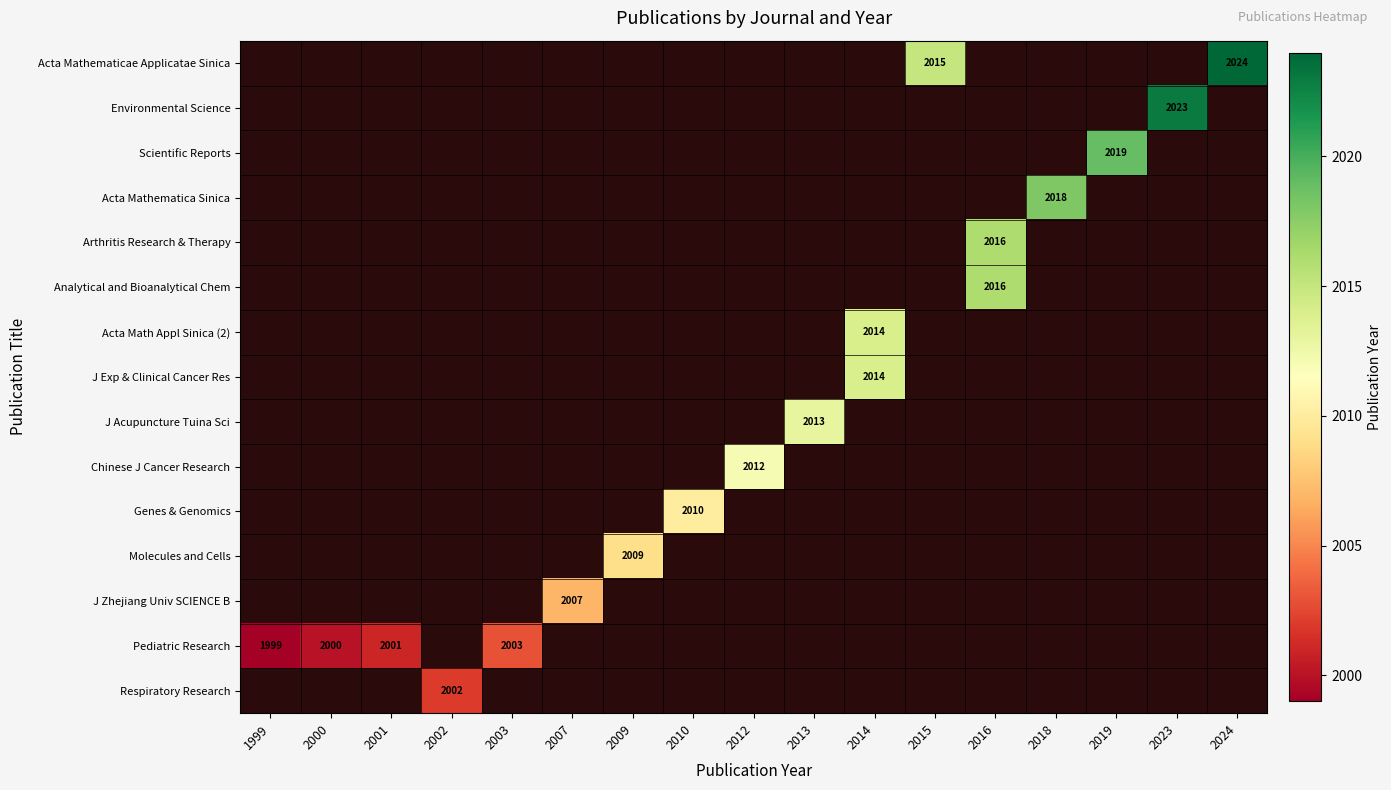

Is the value of Chinese J Cancer Research at 2007 greater than the value of Acta Mathematica Sinica at 2018?

No